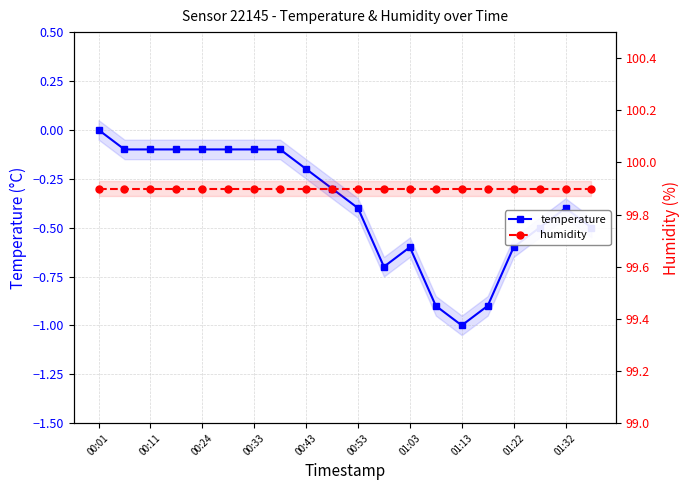

Does the chart display data point markers on the line(s)?

Yes